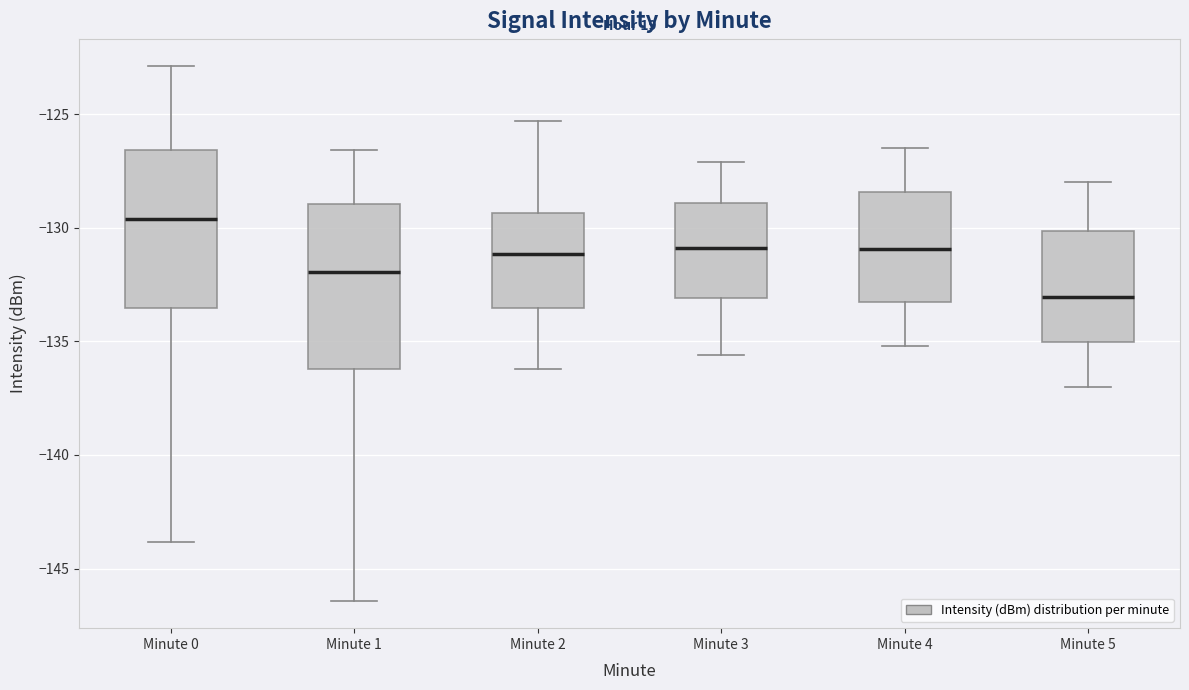

Reading left to right, transcribe this box plot: for each box, give where its median line is, the range the box spans, and where its two whiskers end, as read against the y-axis. The values are not printed on the chart, so give them approximately, as read against the axis.

Minute 0: median -129.5, box -133.5 to -126.5, whiskers -144.0 to -123.0
Minute 1: median -132.0, box -136.0 to -129.0, whiskers -146.5 to -126.5
Minute 2: median -131.0, box -133.5 to -129.5, whiskers -136.0 to -125.5
Minute 3: median -131.0, box -133.0 to -129.0, whiskers -135.5 to -127.0
Minute 4: median -131.0, box -133.5 to -128.5, whiskers -135.0 to -126.5
Minute 5: median -133.0, box -135.0 to -130.0, whiskers -137.0 to -128.0